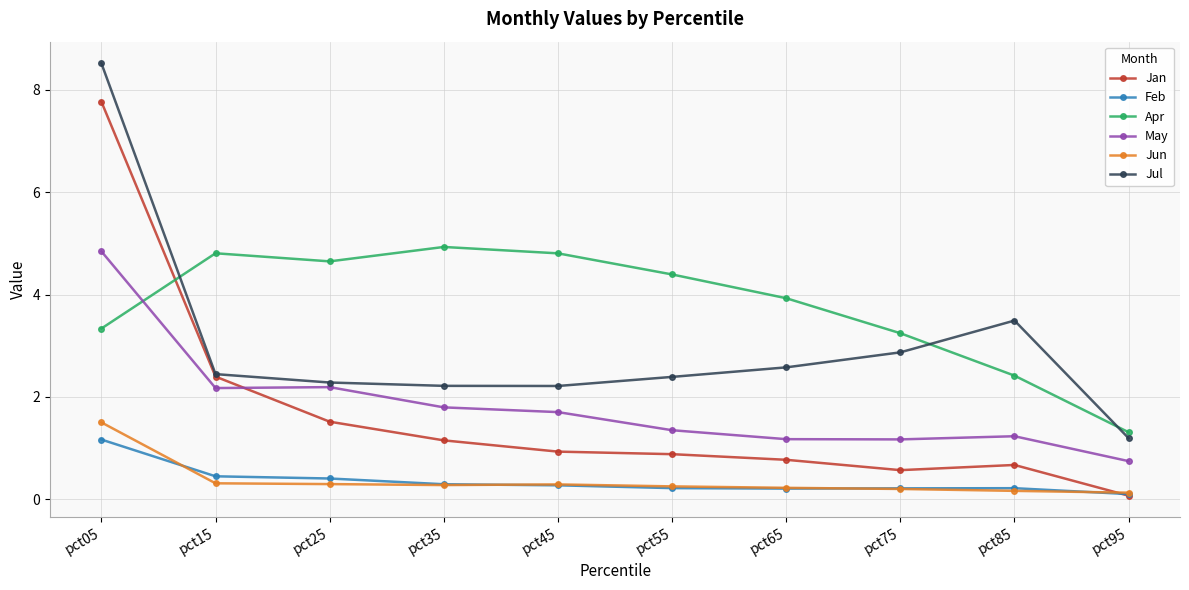

True or false: Jul has a value of 3.5 at pct85.

True